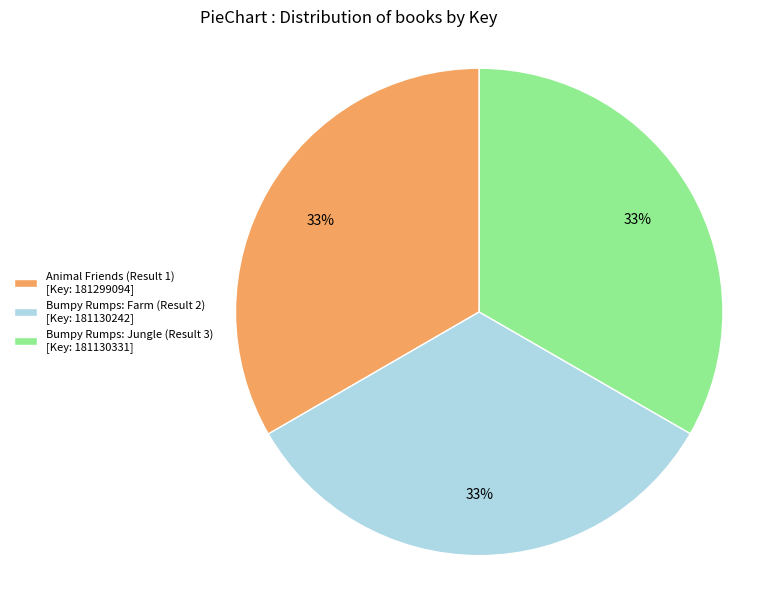

True or false: Bumpy Rumps: Jungle (Result 3) accounts for 23% of the total.

False